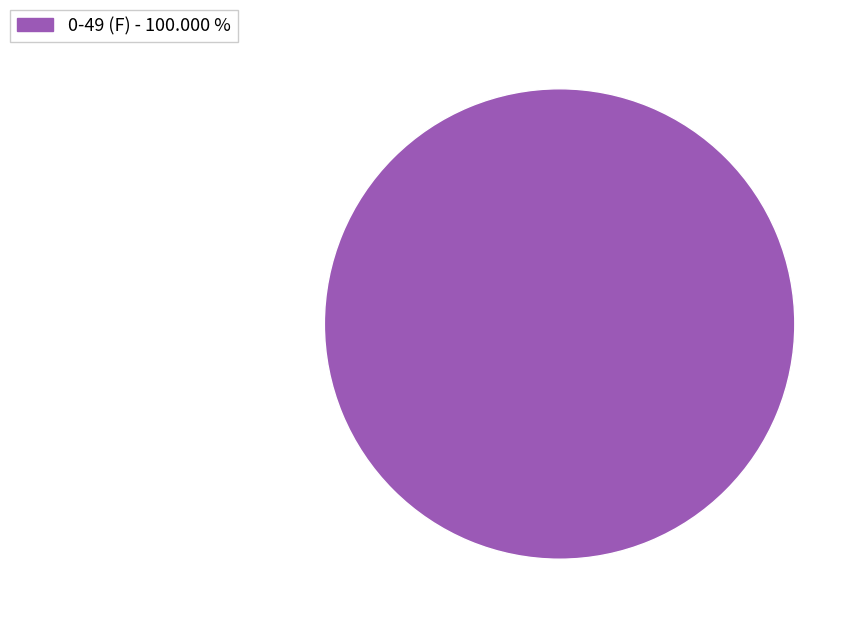

How many segments does this pie chart have?

1